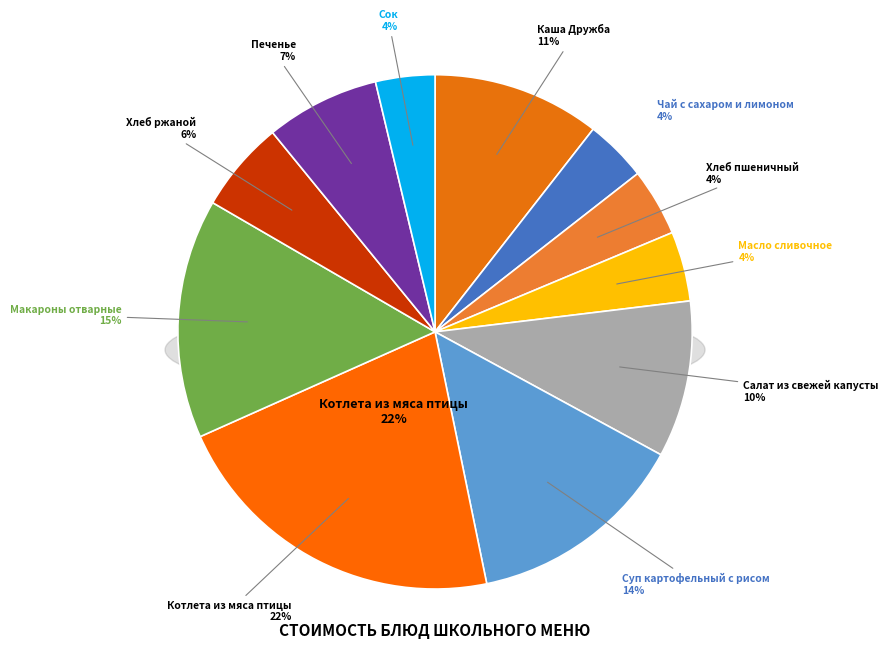

To the nearest percent, what is the combined percentage of Сок and Макароны отварные?

19%